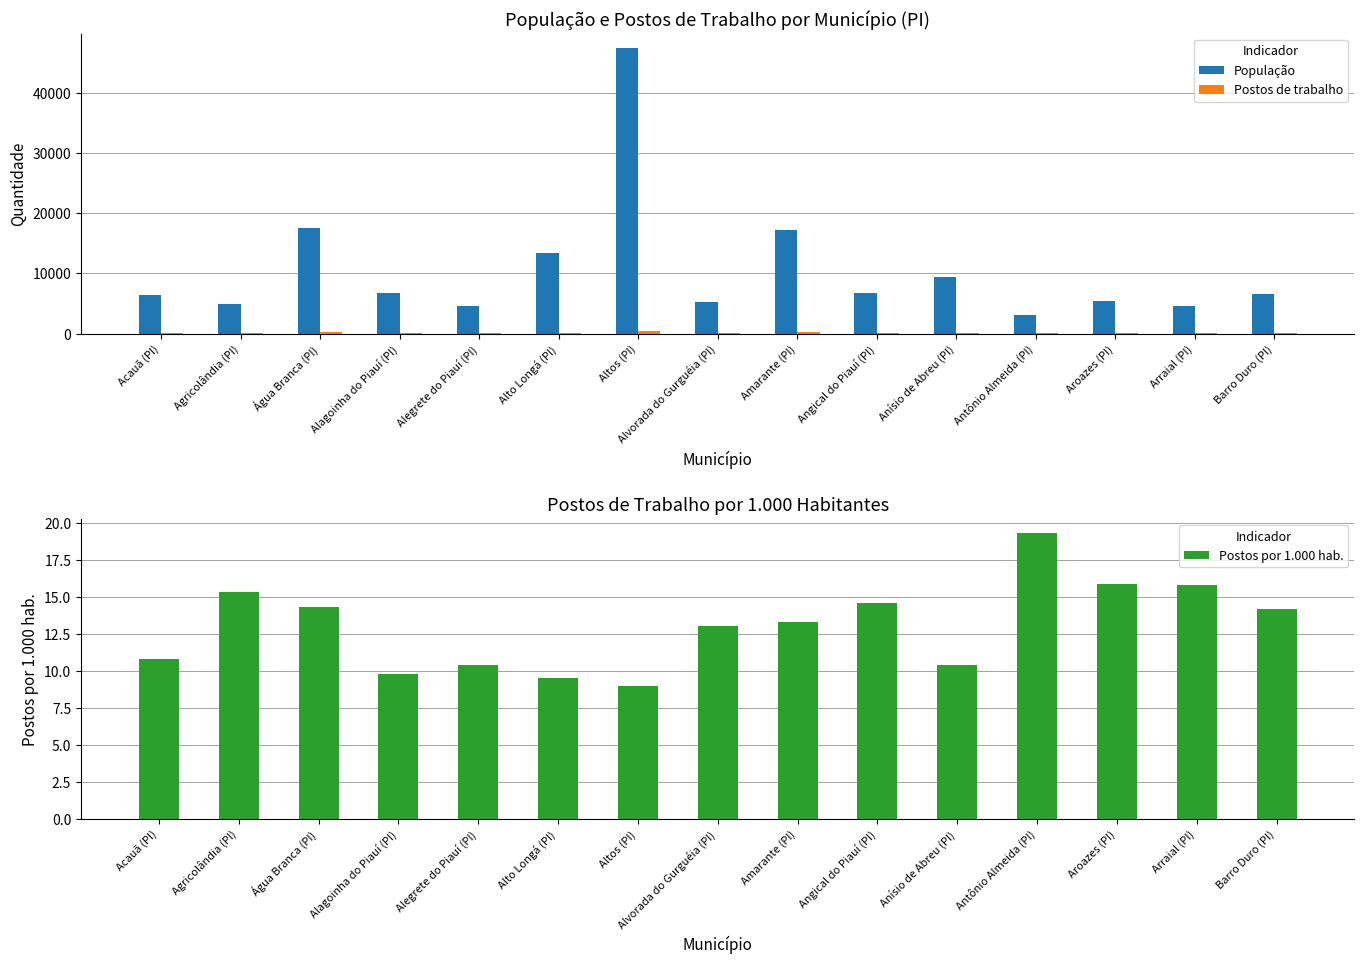

Are the bars horizontal?

No